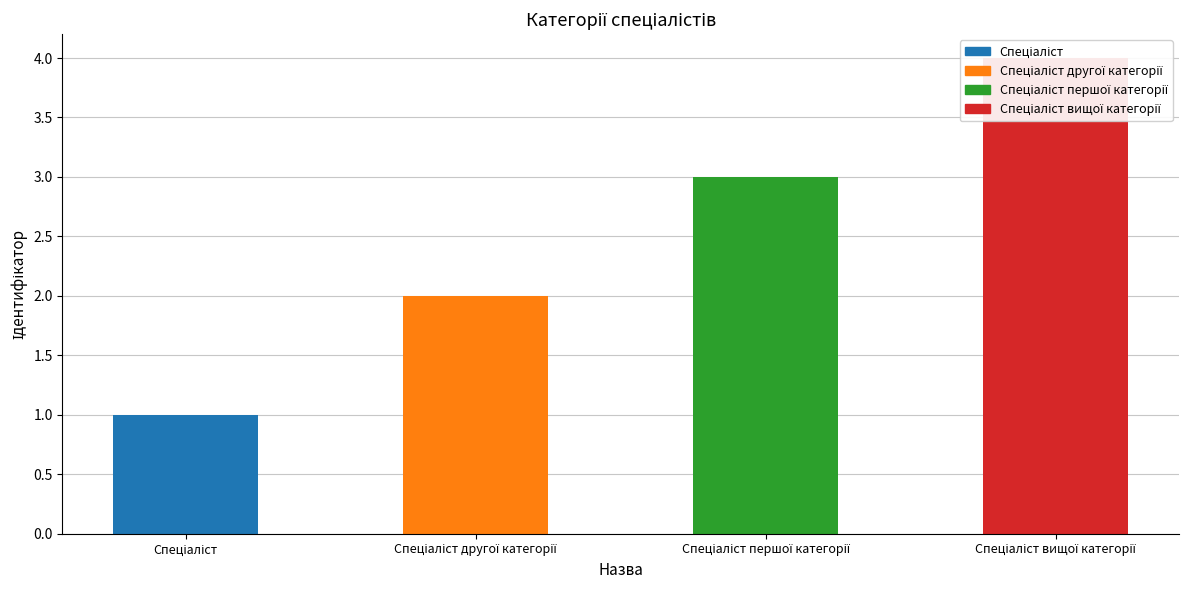

What is the label of the 4th bar from the right?

Спеціаліст